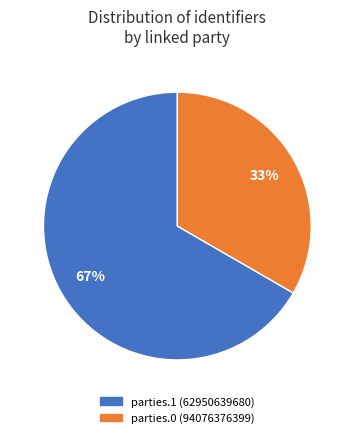

To the nearest percent, what is the average slice percentage?

50%